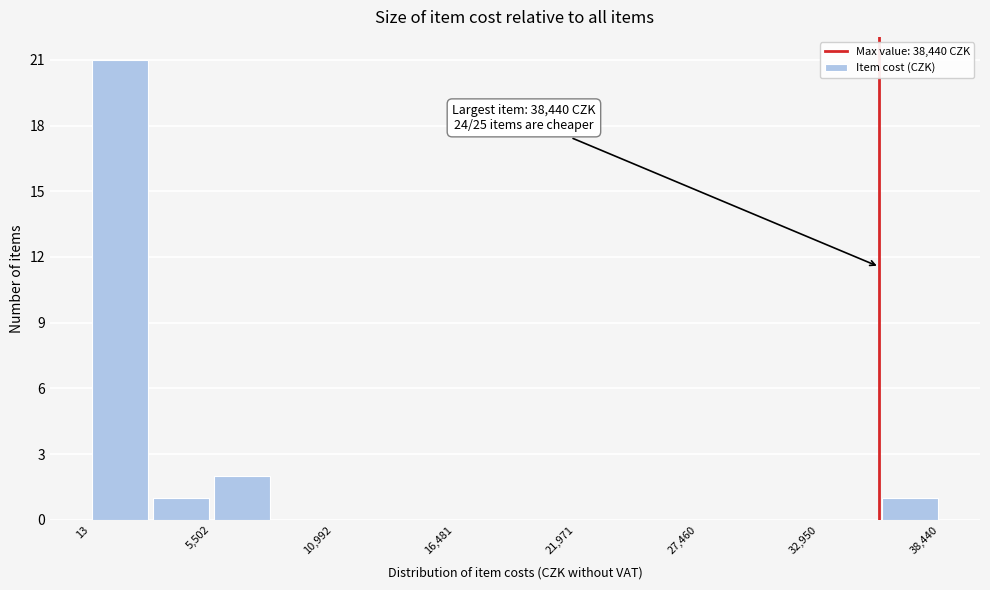

Read against the x-axis, roughly where is the centre of the tallest bar?

1000